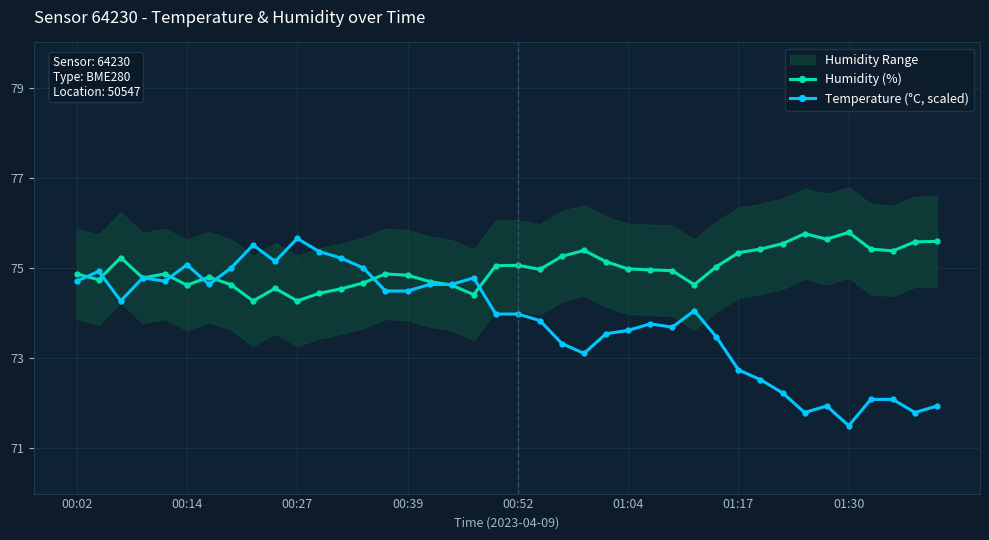

Read the Humidity (%) value at 01:30.

75.8